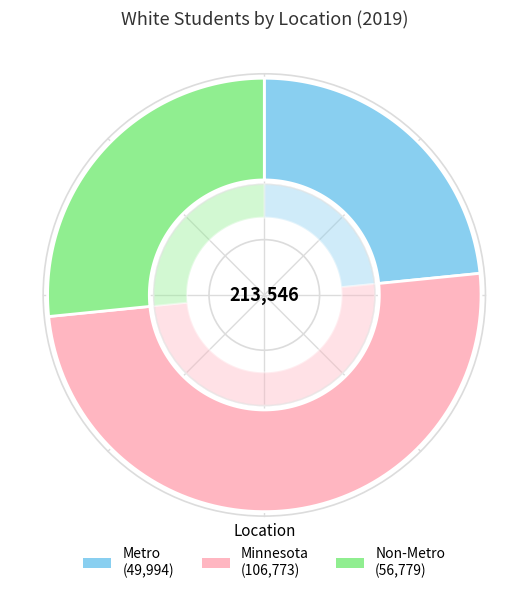

Rank the categories by value from lowest to highest.

Metro, Non-Metro, Minnesota